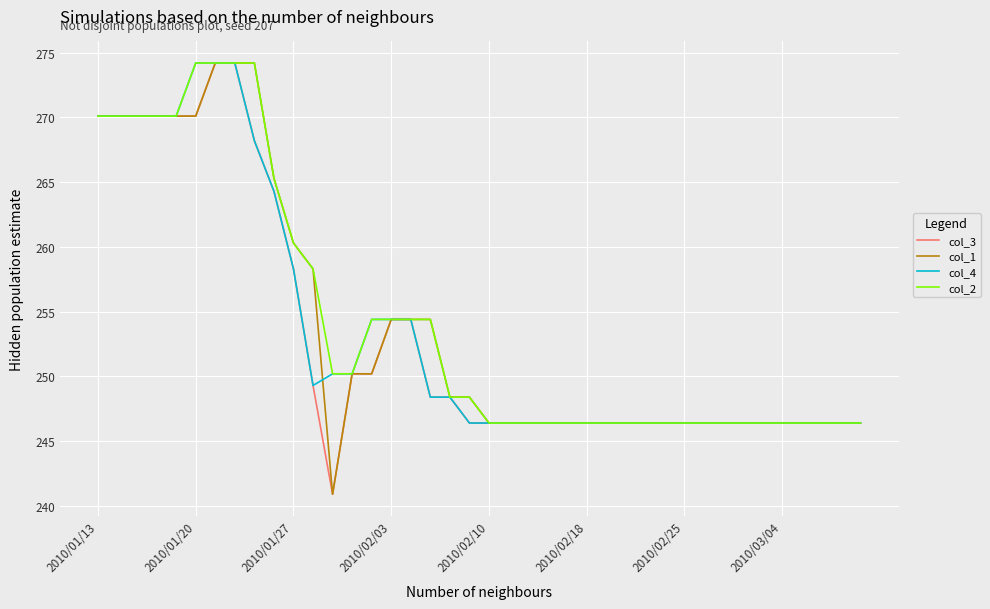

At how many categories does at least one series exceed 246?

40